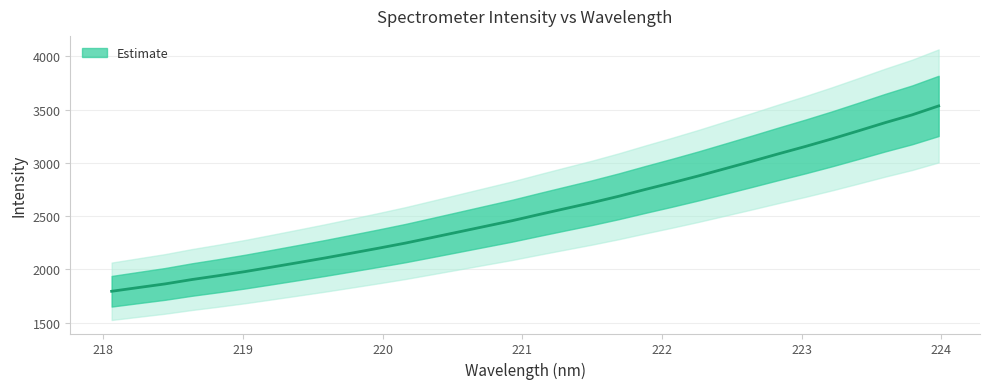

What is the value of the 27th point from the left?

3154.3